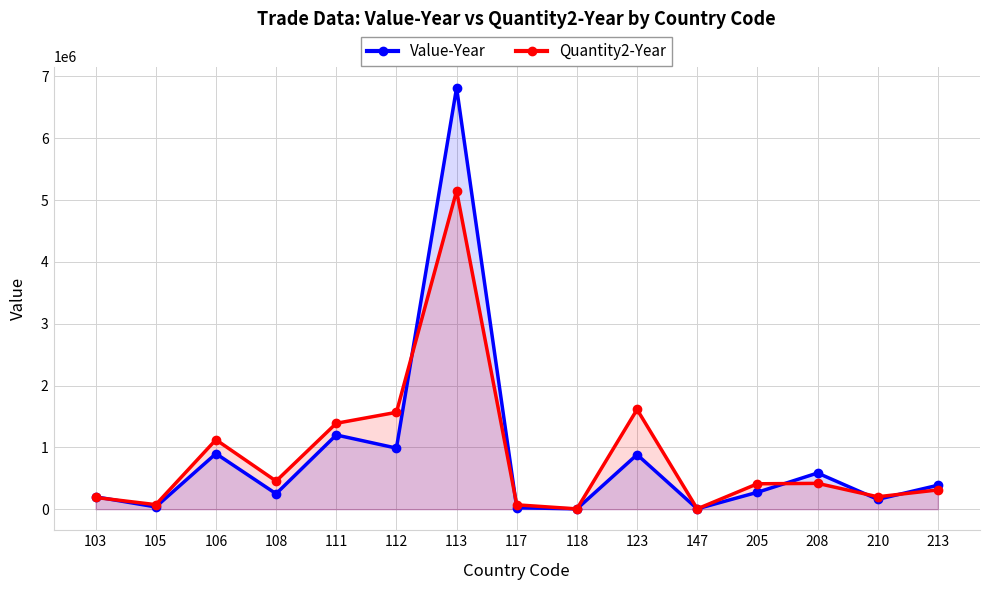

Which has a higher value, 106 or 117?

106